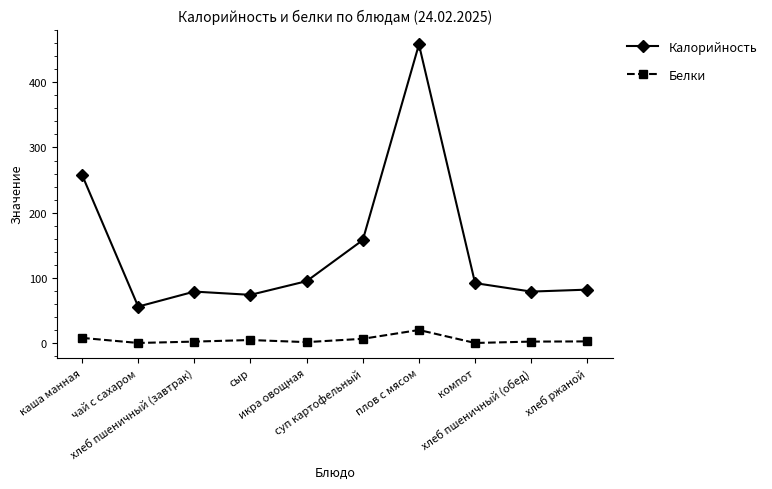

True or false: Калорийность and Белки cross at least once.

False